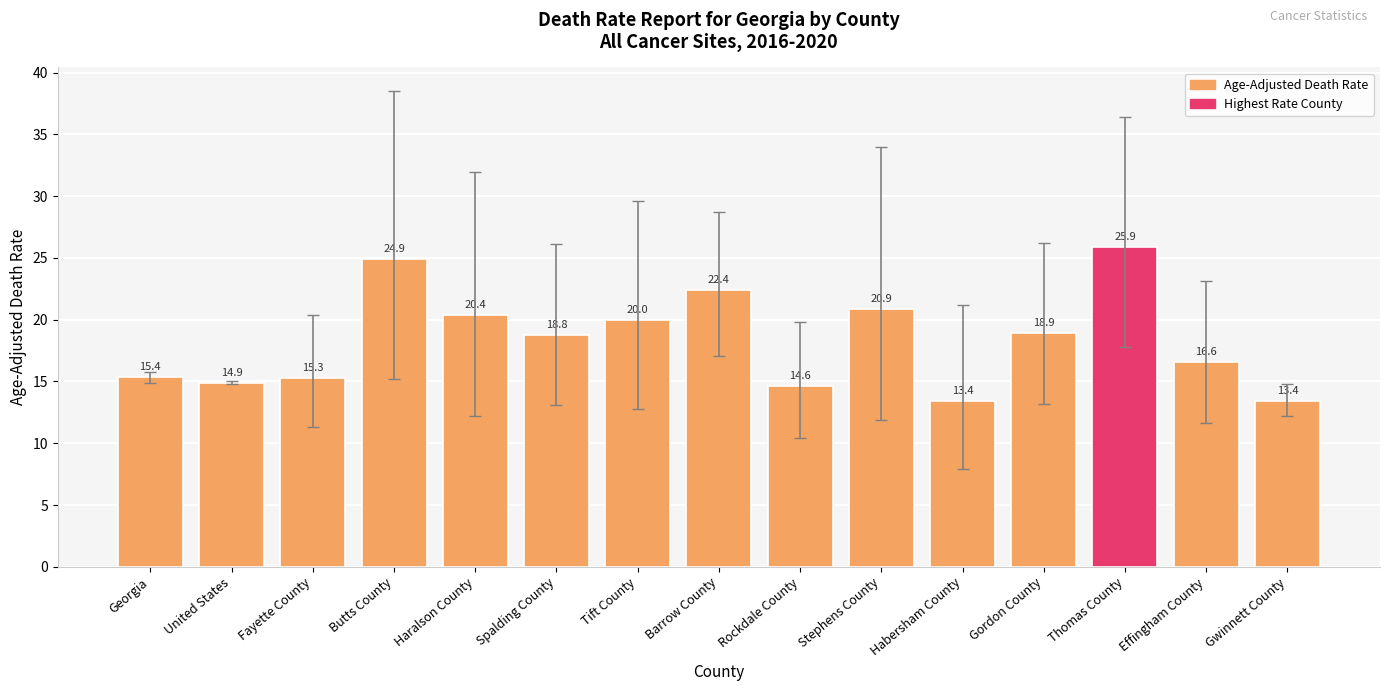

What is the change in value from Butts County to Gwinnett County?

-11.5